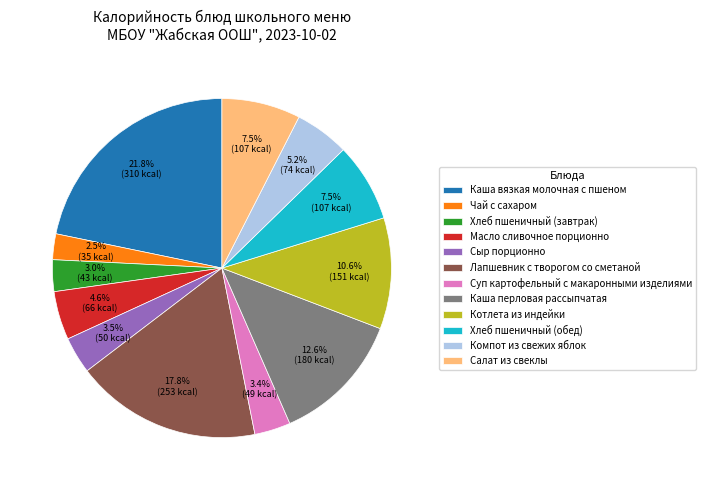

Which has a higher value, Масло сливочное порционно or Сыр порционно?

Масло сливочное порционно